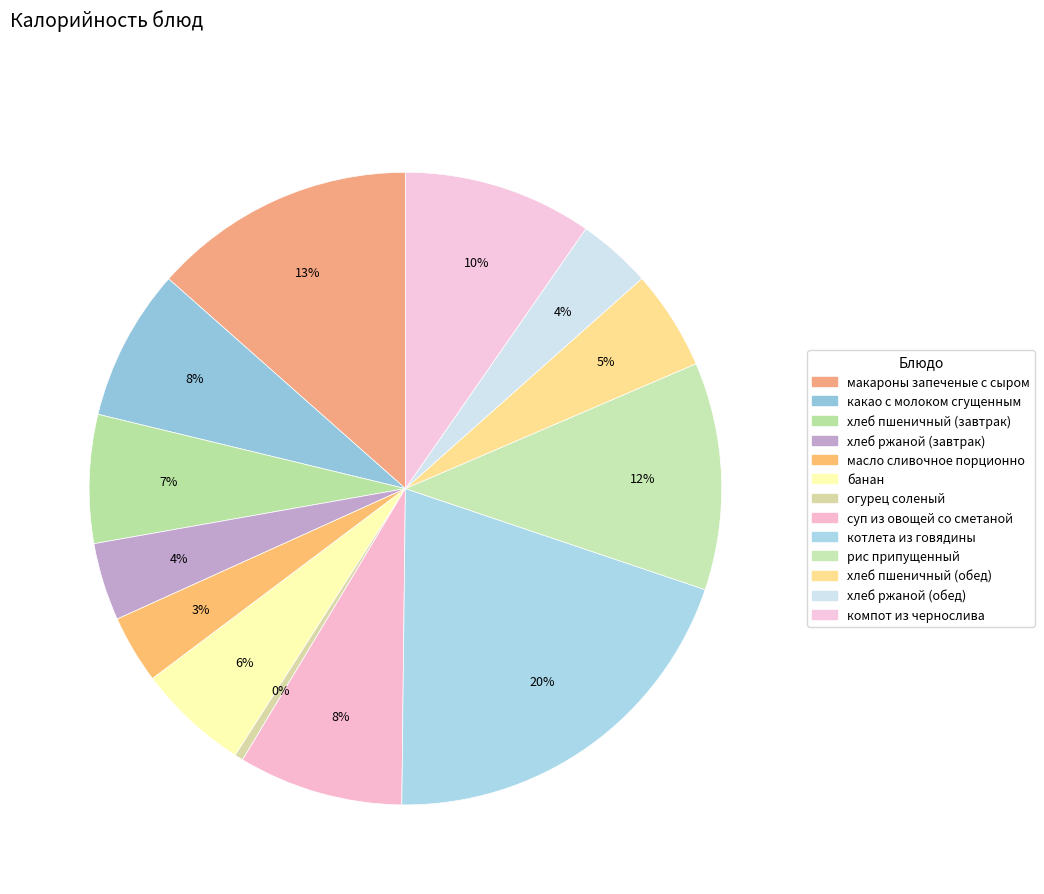

Count the number of slices in the pie.

13